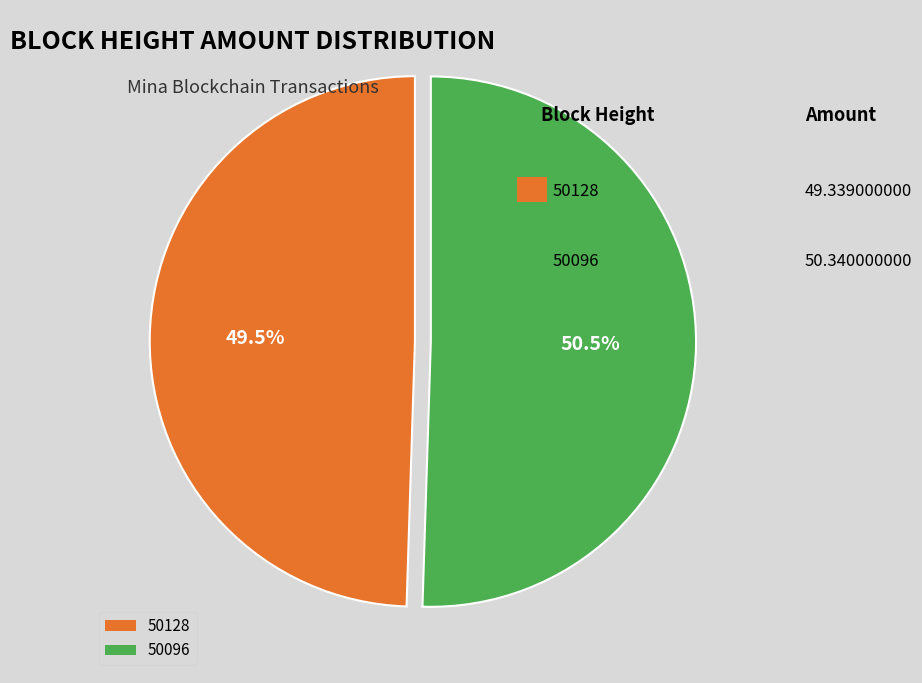

What percentage do 50128 and 50096 together represent?

100.0%